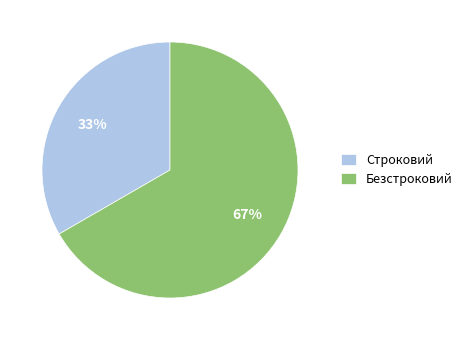

How many slices are in this pie chart?

2